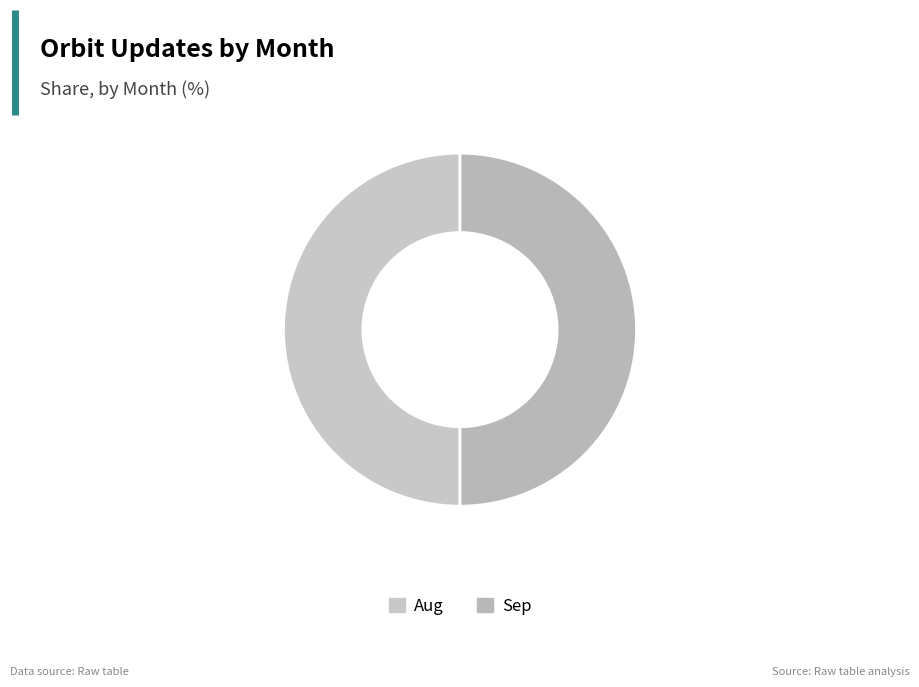

Which slice is the largest?

Aug